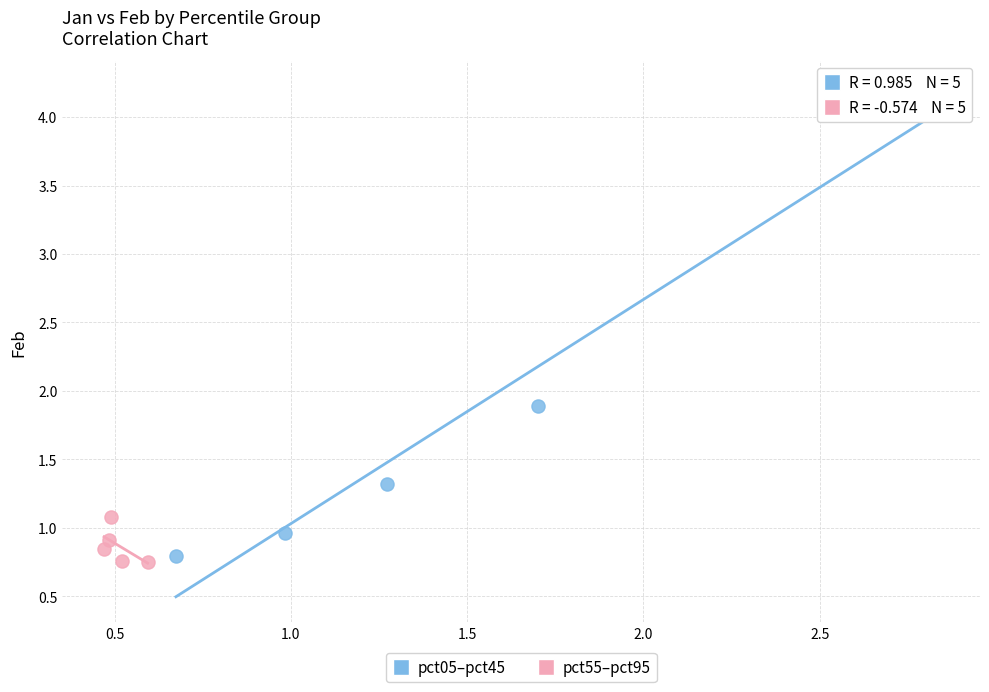

Which series reaches the maximum Y coordinate?

pct05–pct45